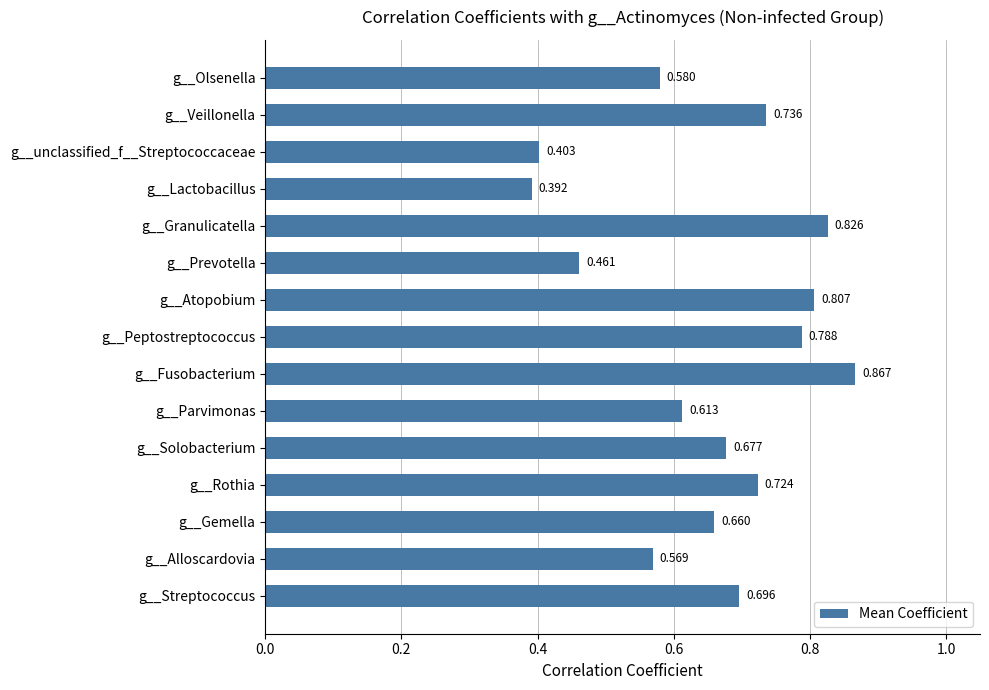

Which has a higher value, g__Solobacterium or g__Rothia?

g__Rothia